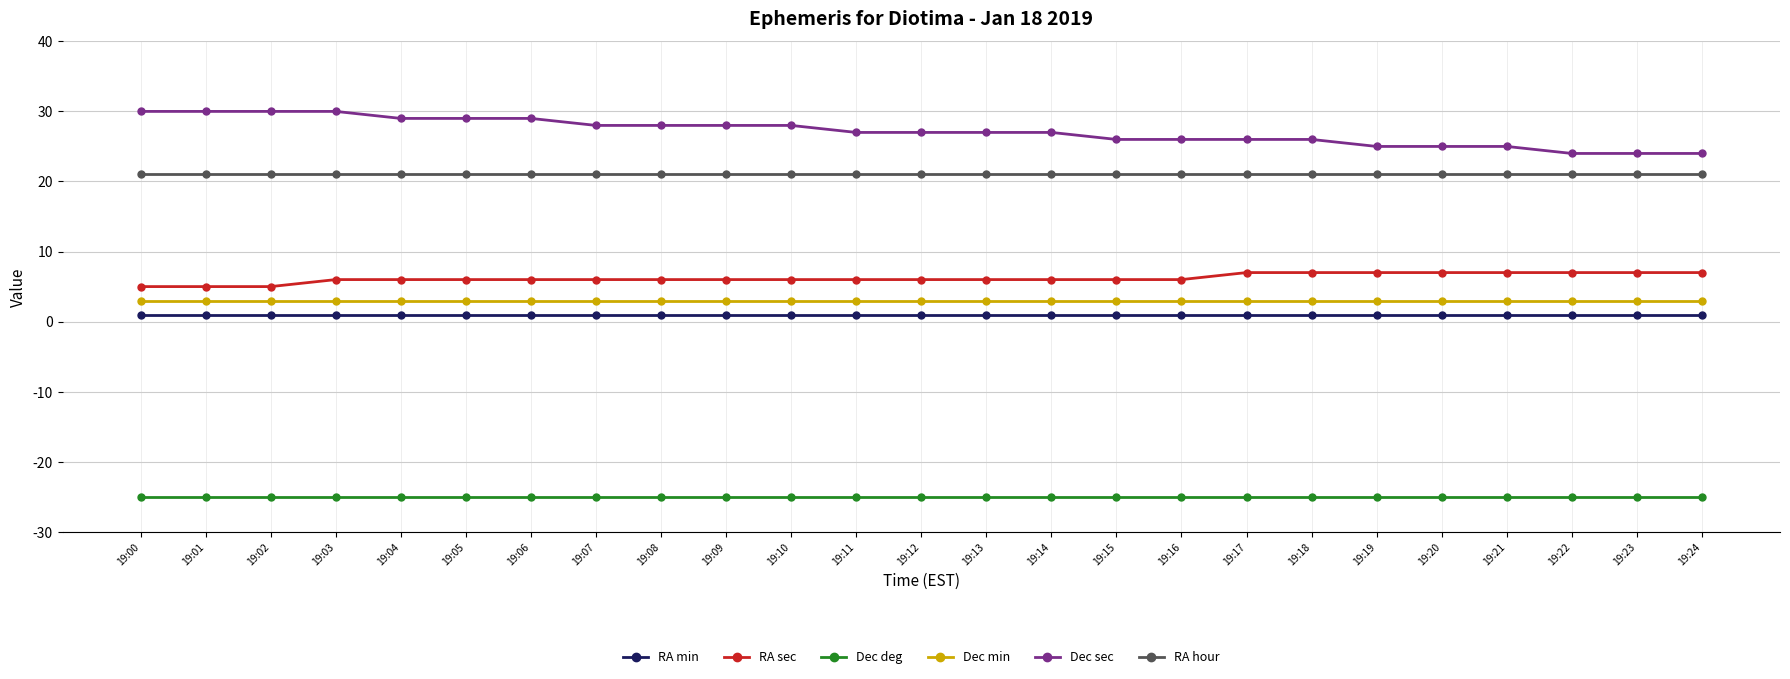

True or false: Dec min has a value of 3 at 19:19.

True